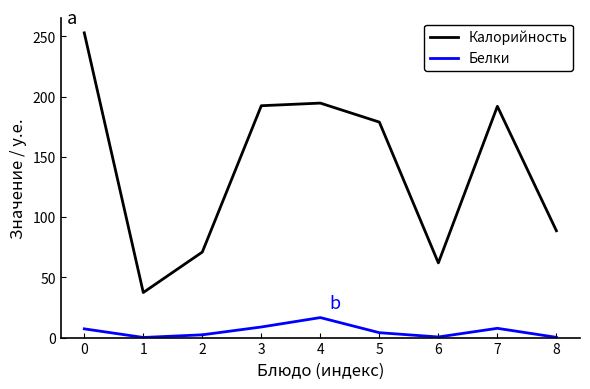

Is this an area chart (filled region under the line)?

No